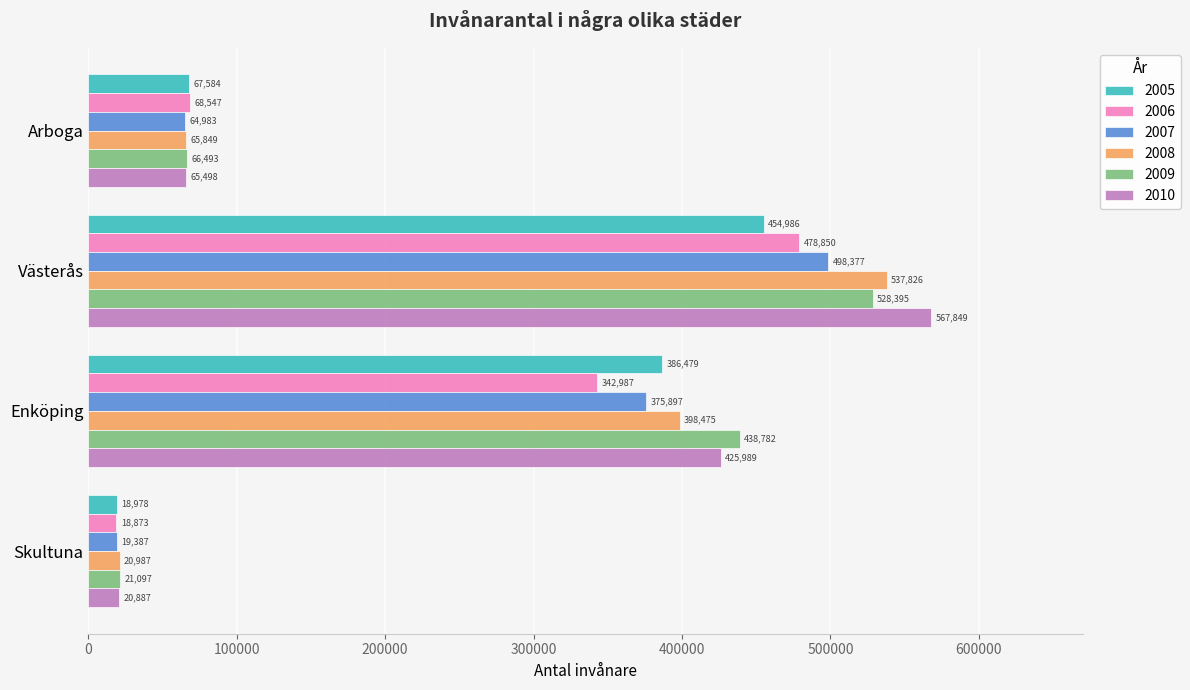

Which category has the highest value in the 2010 series?

Västerås